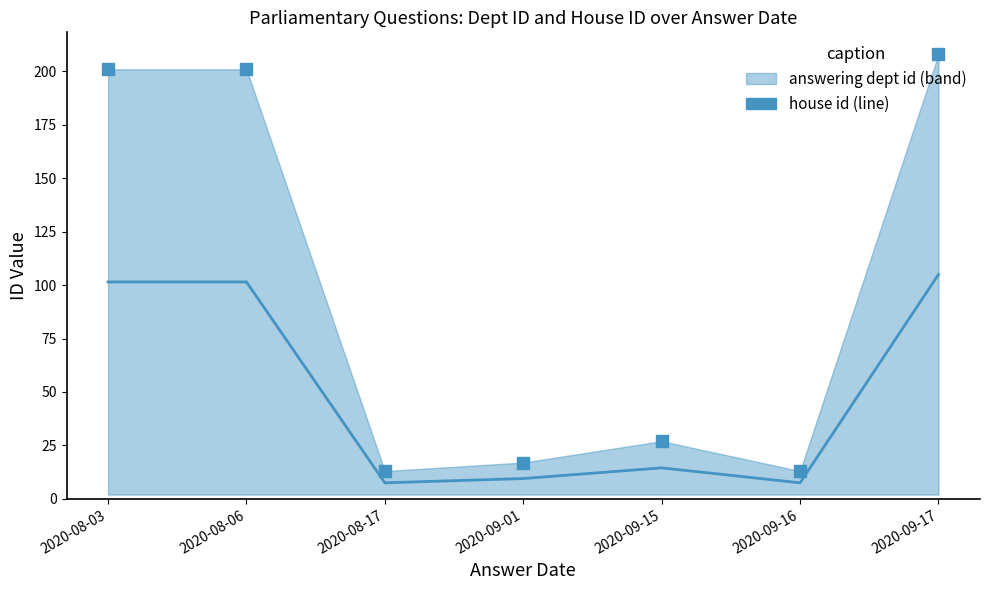

Which has a higher value, 2020-09-17 or 2020-09-15?

2020-09-17